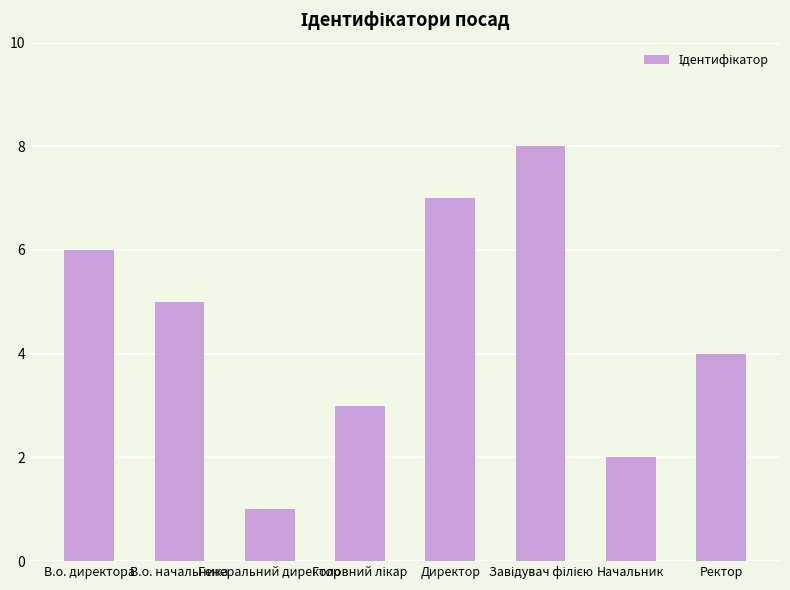

What is the maximum value shown in the chart?

8